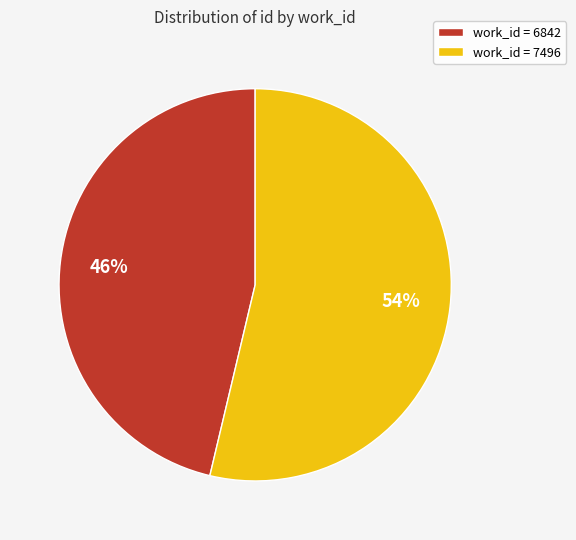

To the nearest percent, what is the combined percentage of work_id = 7496 and work_id = 6842?

100%